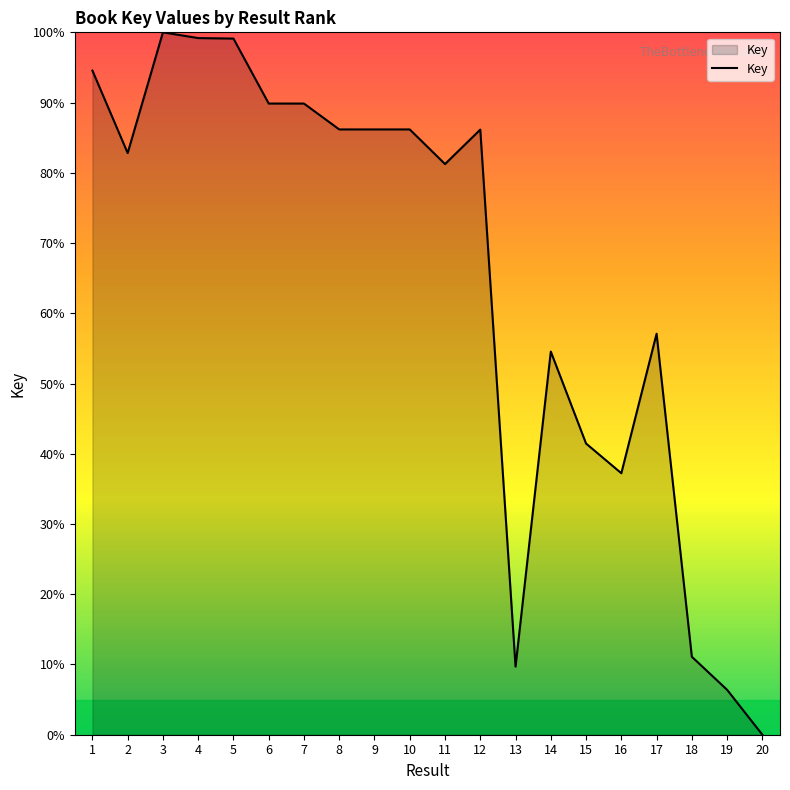

True or false: the data shows 31.6 at 10.

False